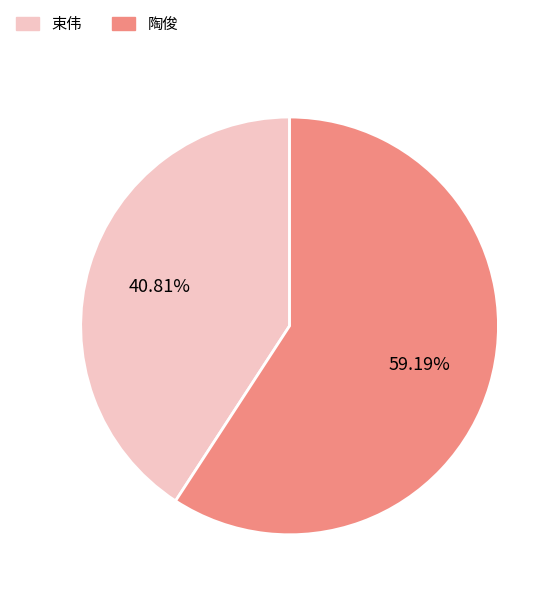

Rank the categories by value from highest to lowest.

陶俊, 束伟